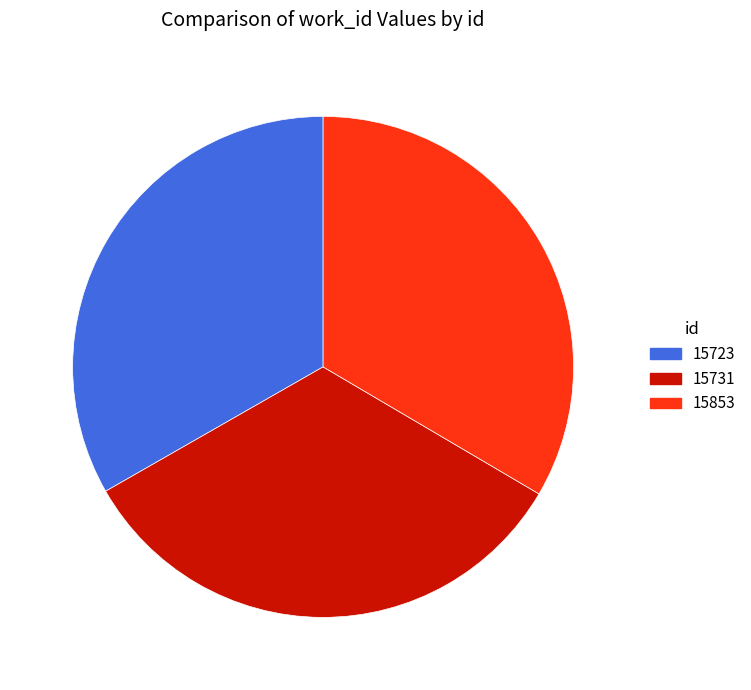

Is it true that 15731 is 25% of the pie?

False